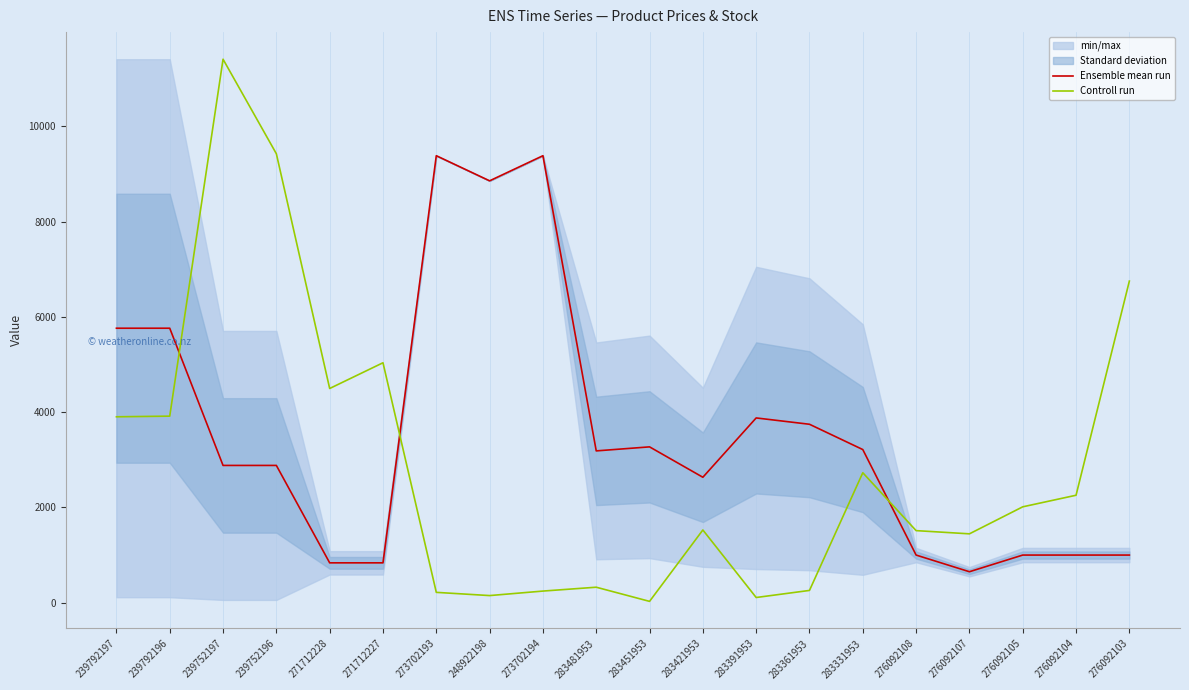

True or false: Ensemble mean run has a value of 999.1 at 276092108.

True